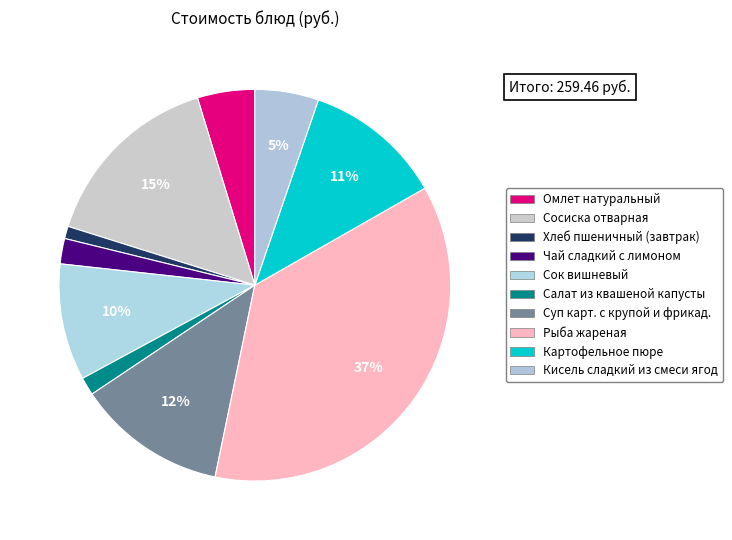

To the nearest percent, what is the average slice percentage?

10%